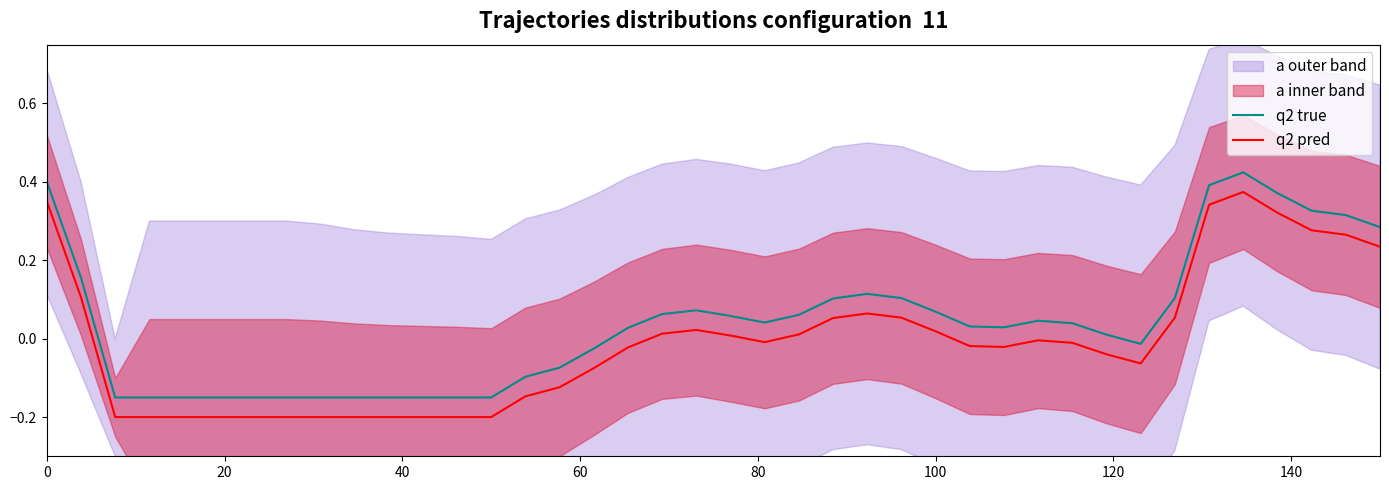

What is the difference between the maximum and minimum values in the q2 pred series?

0.6